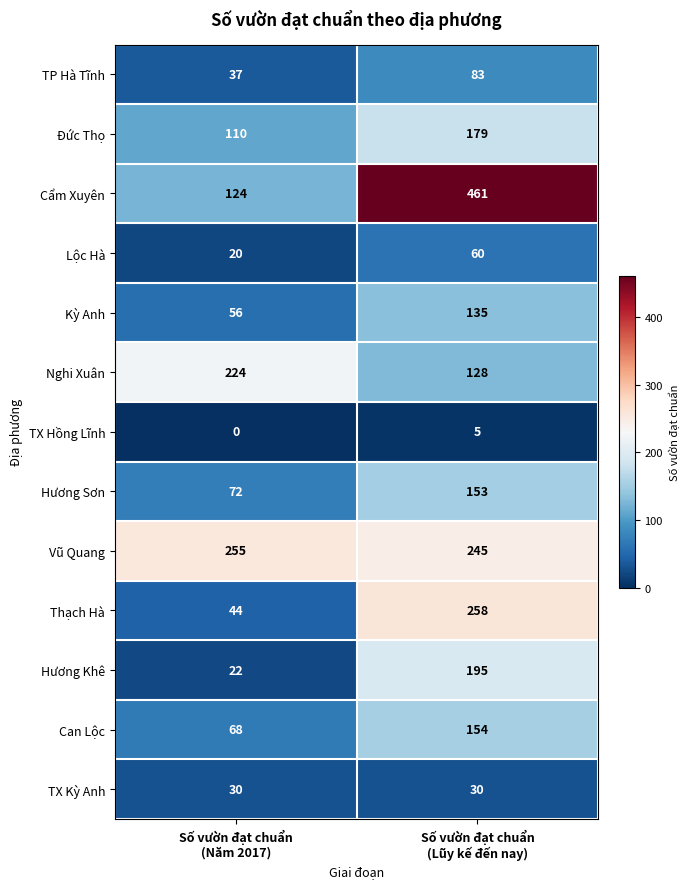

Reading left to right, extract all data points from this chart.

TP Hà Tĩnh: 37	83
Đức Thọ: 110	179
Cẩm Xuyên: 124	461
Lộc Hà: 20	60
Kỳ Anh: 56	135
Nghi Xuân: 224	128
TX Hồng Lĩnh: 0	5
Hương Sơn: 72	153
Vũ Quang: 255	245
Thạch Hà: 44	258
Hương Khê: 22	195
Can Lộc: 68	154
TX Kỳ Anh: 30	30